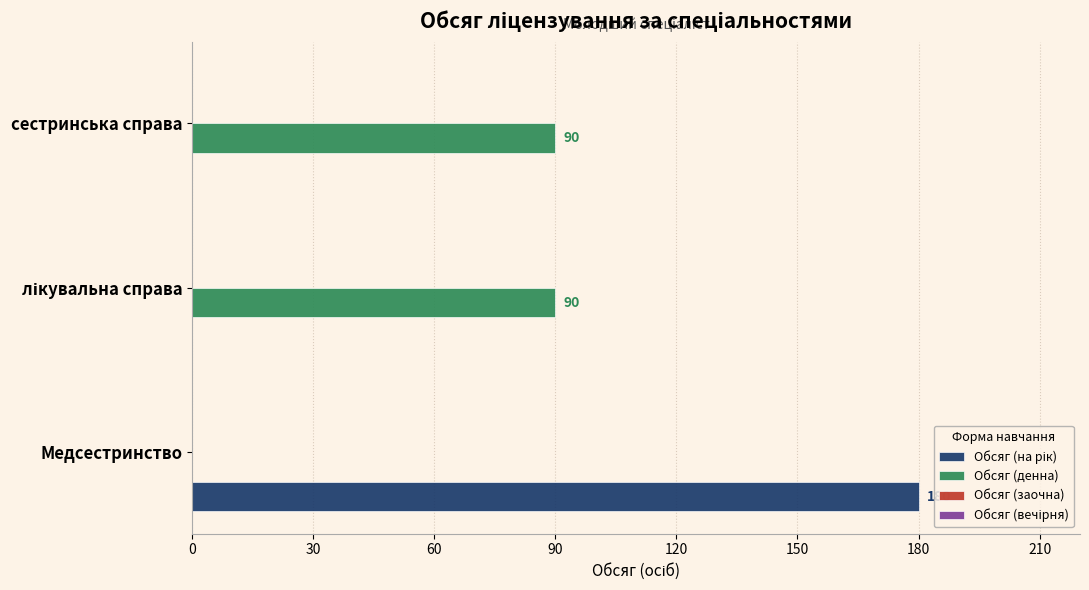

What is the highest value of the Обсяг (денна) series?

90